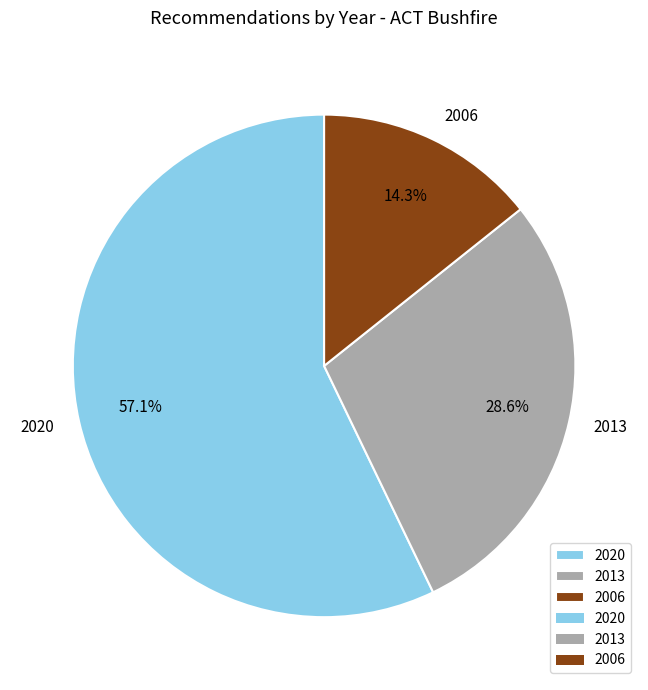

Count the number of slices in the pie.

3